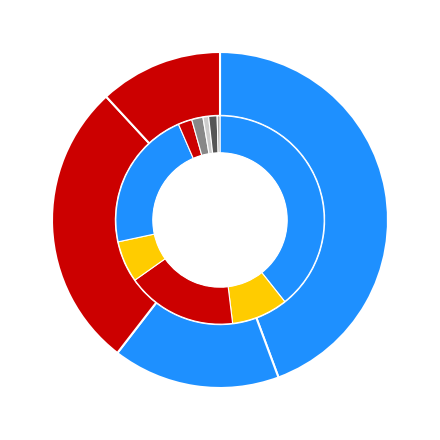

What percentage is the 4 slice, to the nearest percent?

3%